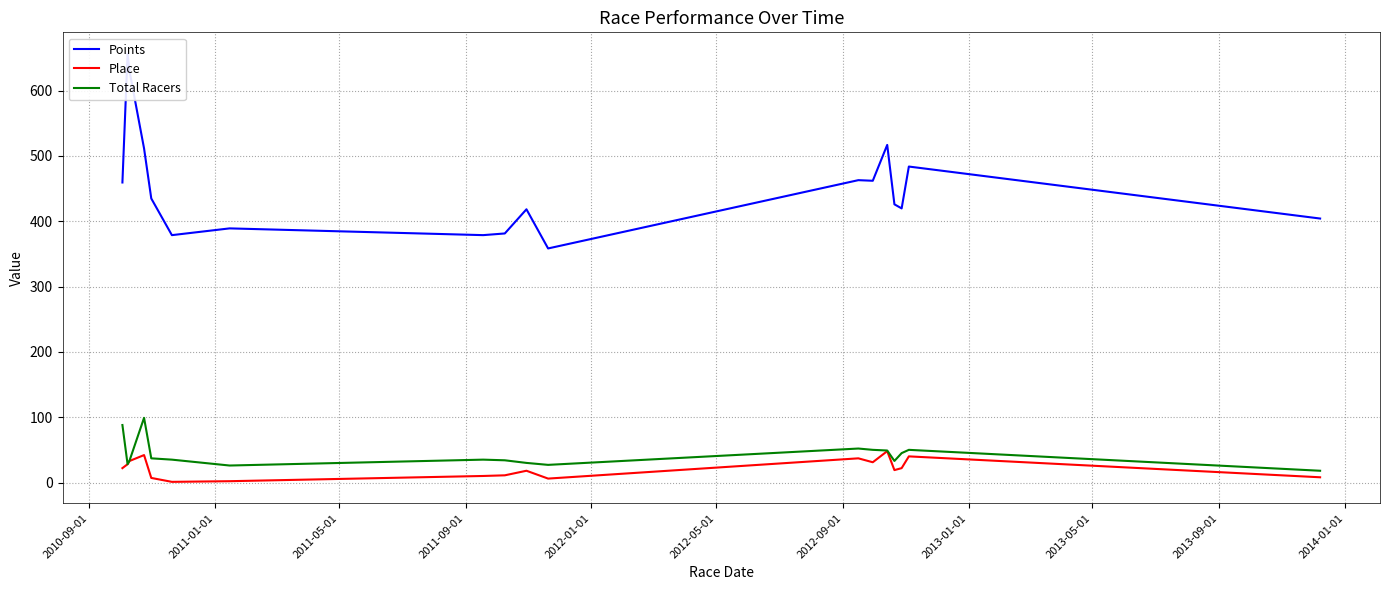

What is the difference between the maximum and minimum values in the Points series?

298.1